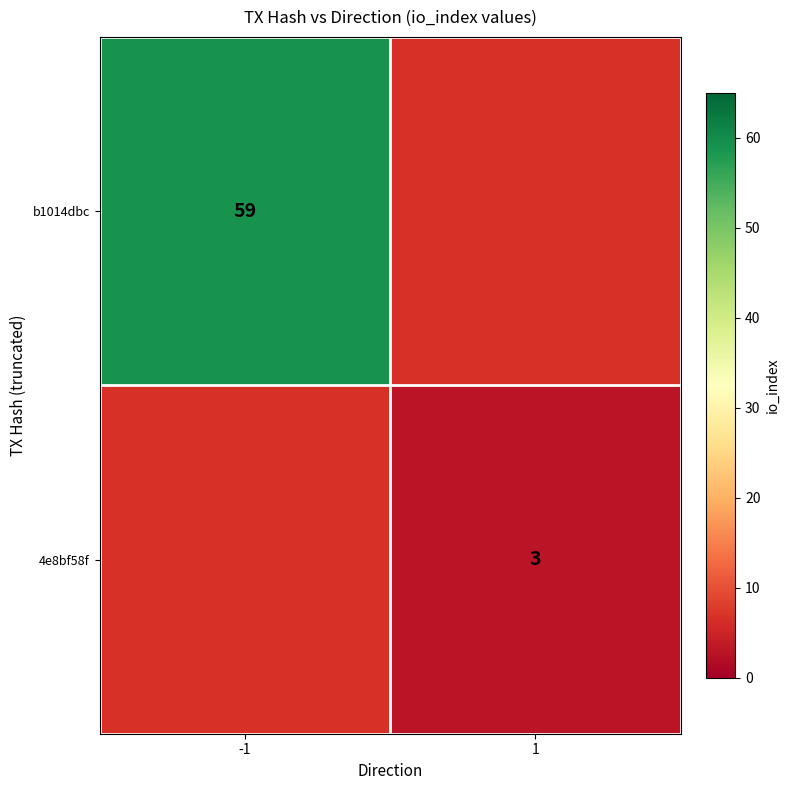

True or false: b1014dbc has a value of 59 at -1.

True